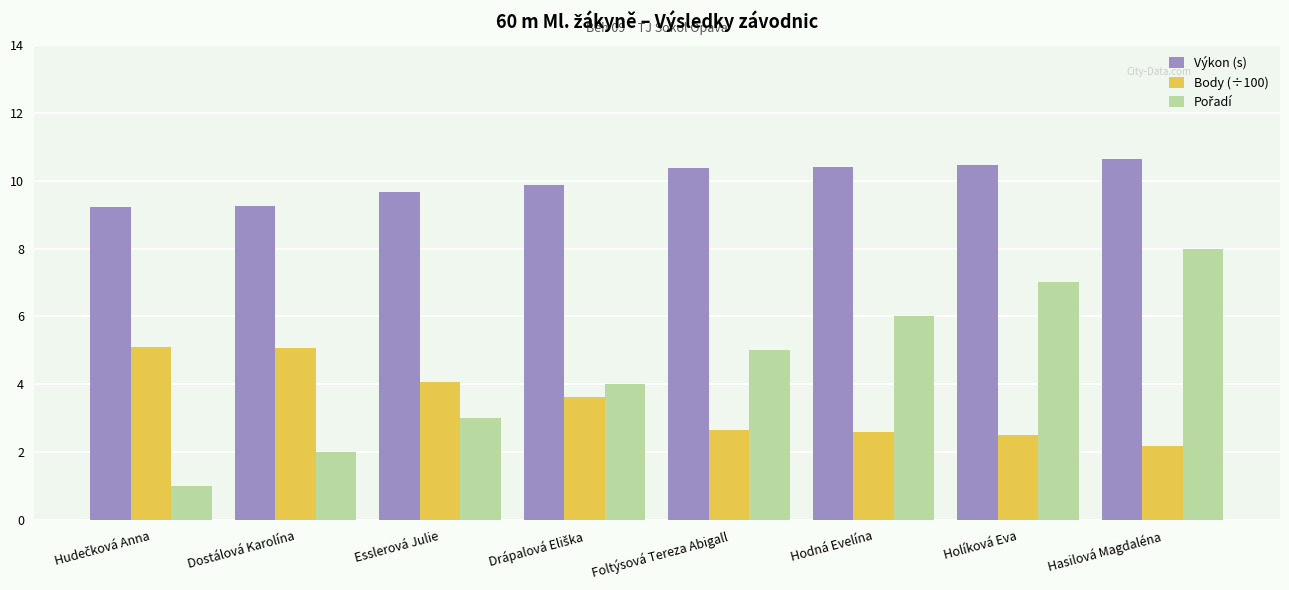

Count the number of data series in this chart.

3